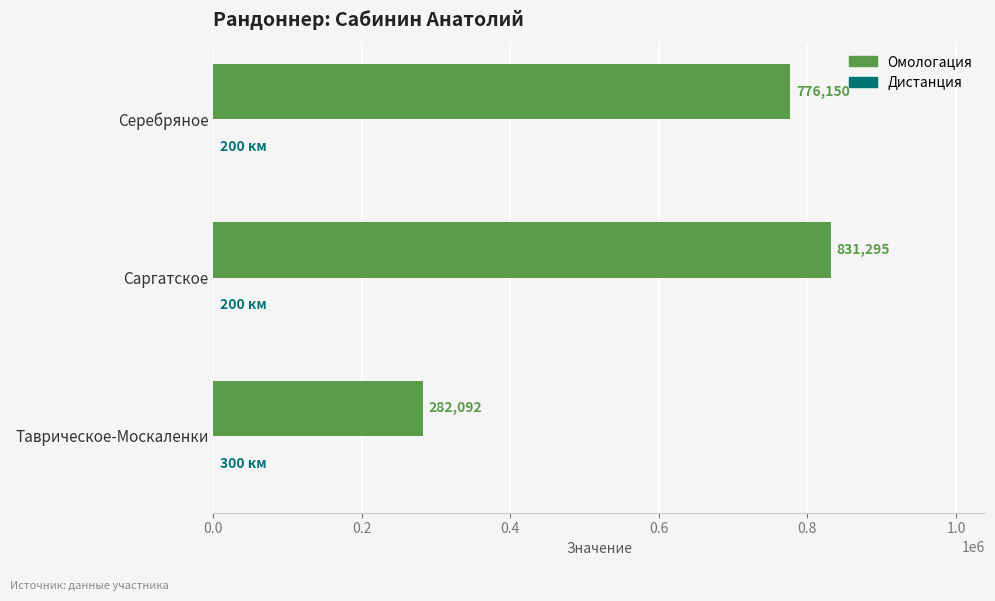

What is the greatest value displayed?

831295